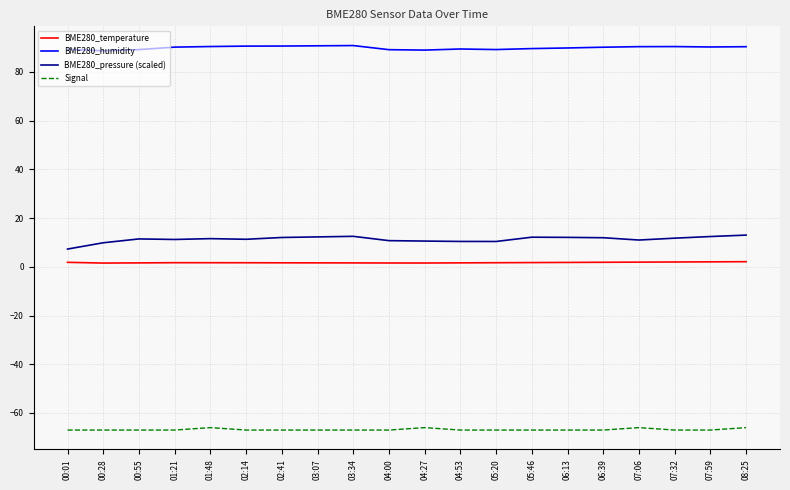

How many distinct data groups are displayed?

4